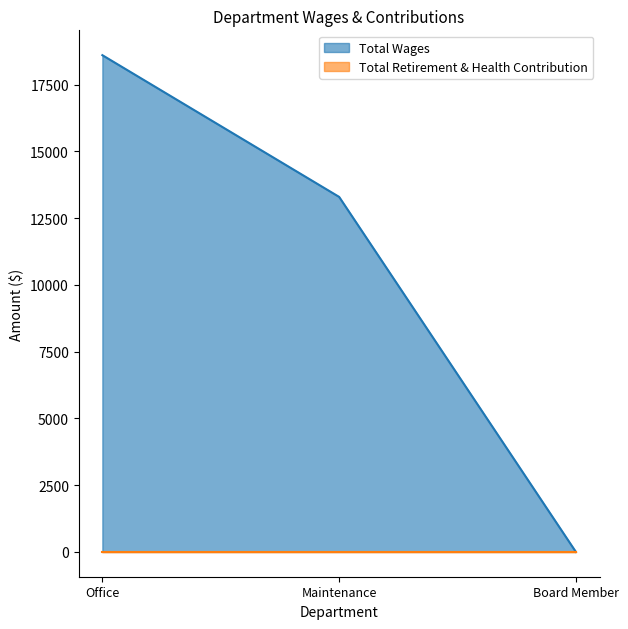

Where does the data first go above 13293?

Office